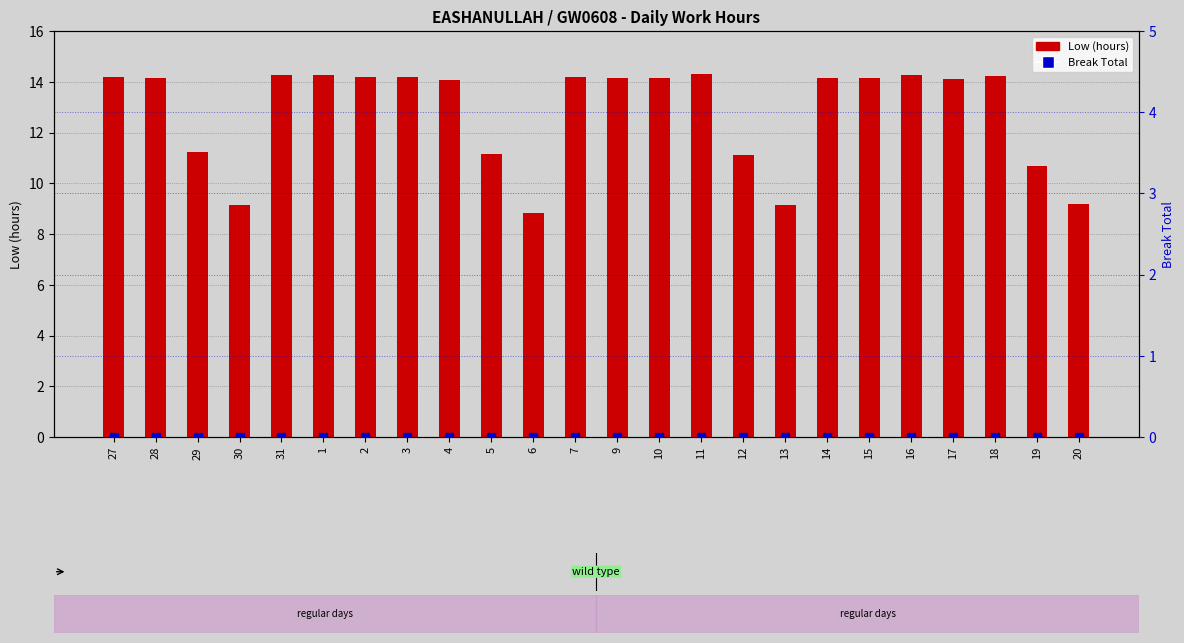

What is the total value across all series at 10?

14.1